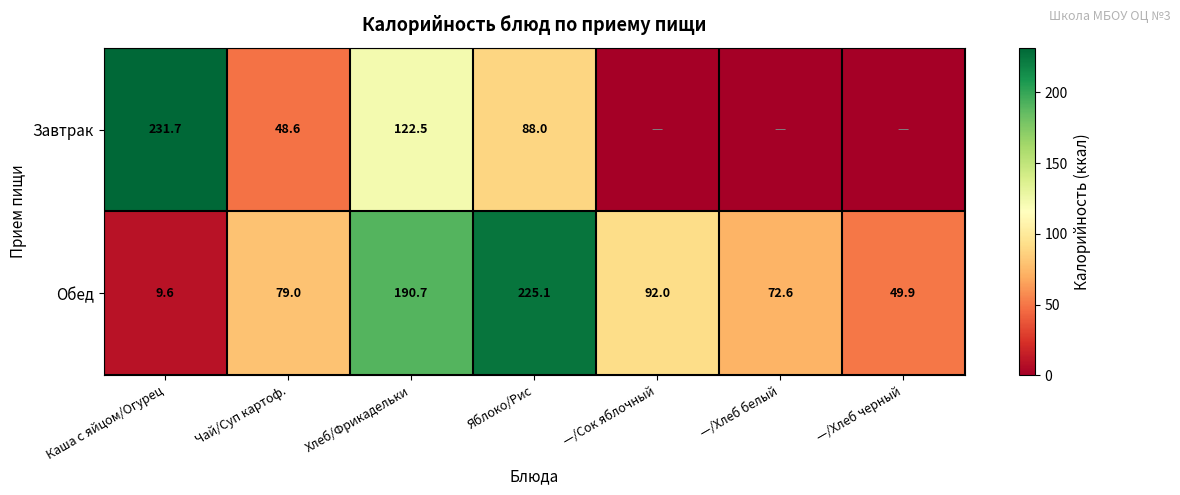

What is the difference between the maximum and minimum values in the Обед series?

215.5